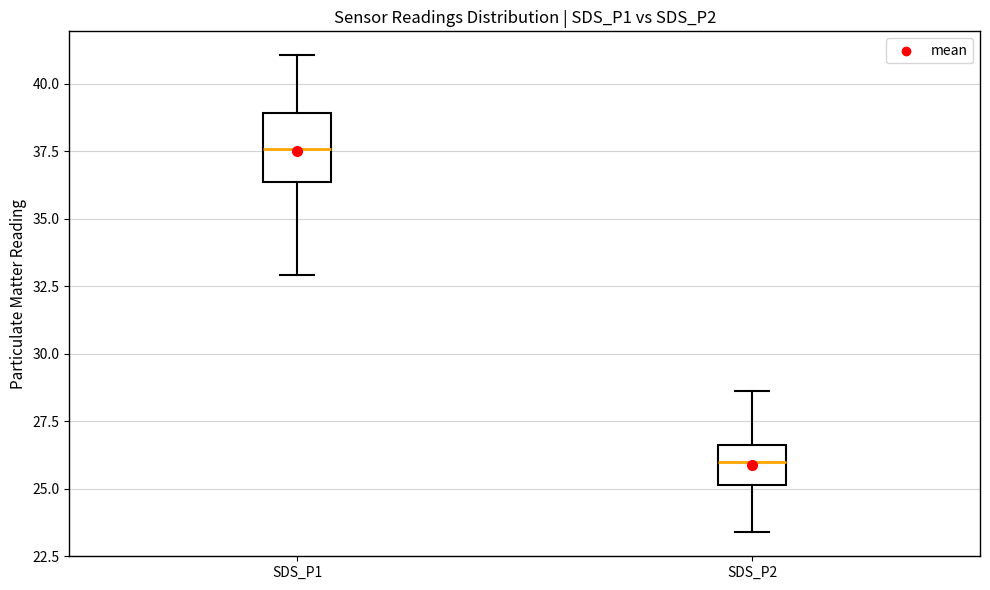

Reading left to right, transcribe this box plot: for each box, give where its median line is, the range the box spans, and where its two whiskers end, as read against the y-axis. The values are not printed on the chart, so give them approximately, as read against the axis.

SDS_P1: median 37.5, box 36.5 to 39.0, whiskers 33.0 to 41.0
SDS_P2: median 26.0, box 25.0 to 26.5, whiskers 23.5 to 28.5